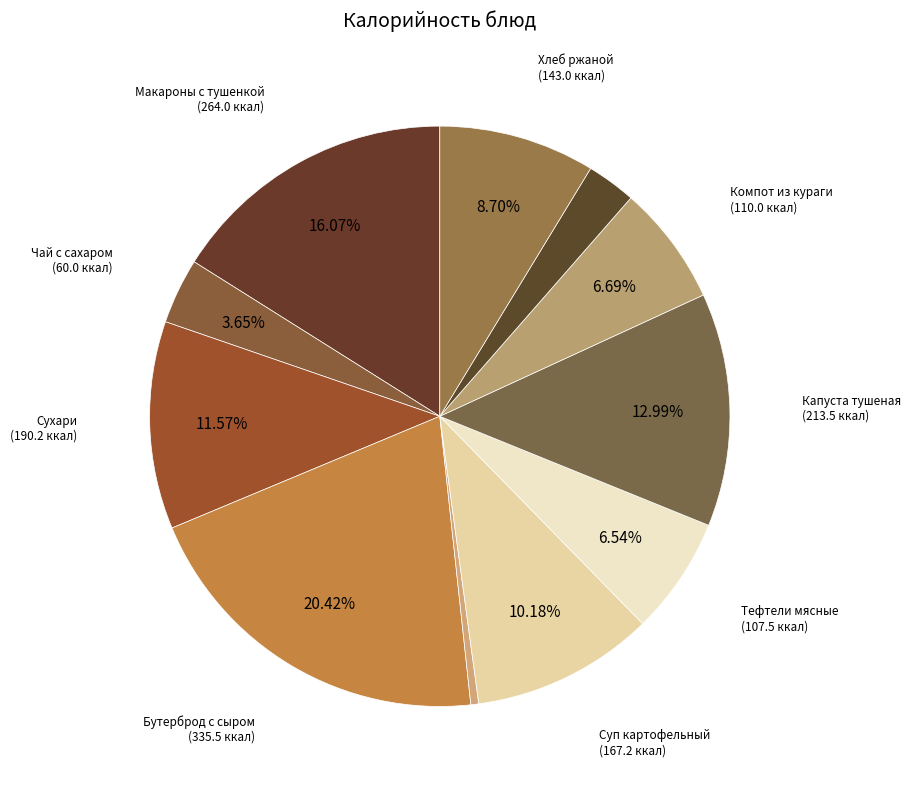

Is there a majority slice in this chart?

No